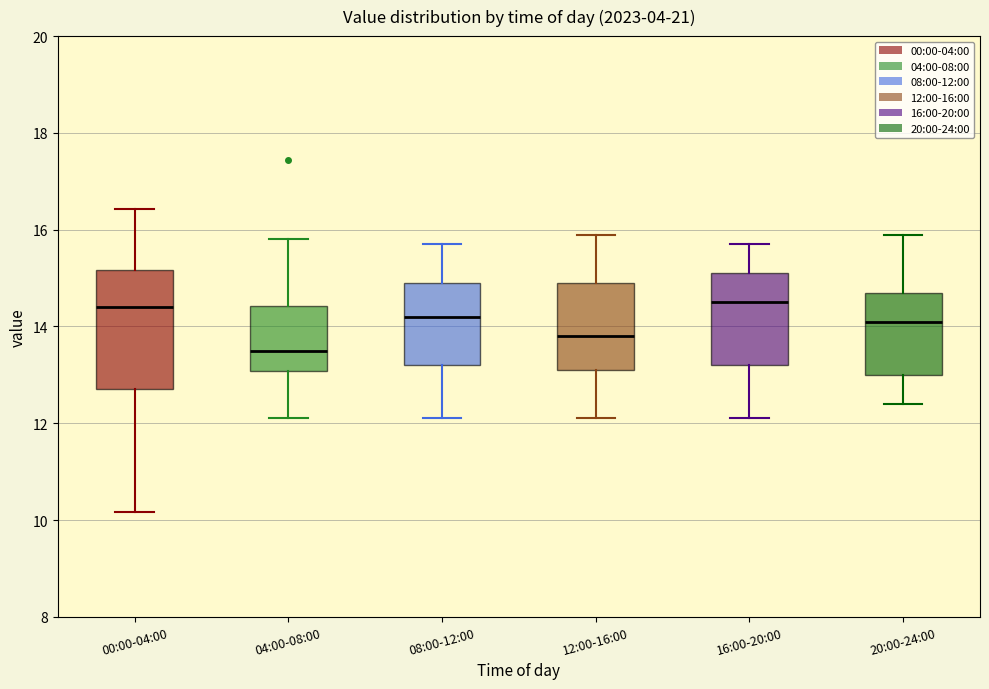

Reading left to right, transcribe this box plot: for each box, give where its median line is, the range the box spans, and where its two whiskers end, as read against the y-axis. The values are not printed on the chart, so give them approximately, as read against the axis.

00:00-04:00: median 14.4, box 12.8 to 15.2, whiskers 10.2 to 16.4
04:00-08:00: median 13.6, box 13.0 to 14.4, whiskers 12.2 to 15.8
08:00-12:00: median 14.2, box 13.2 to 15.0, whiskers 12.2 to 15.8
12:00-16:00: median 13.8, box 13.2 to 15.0, whiskers 12.2 to 16.0
16:00-20:00: median 14.6, box 13.2 to 15.2, whiskers 12.2 to 15.8
20:00-24:00: median 14.2, box 13.0 to 14.8, whiskers 12.4 to 16.0